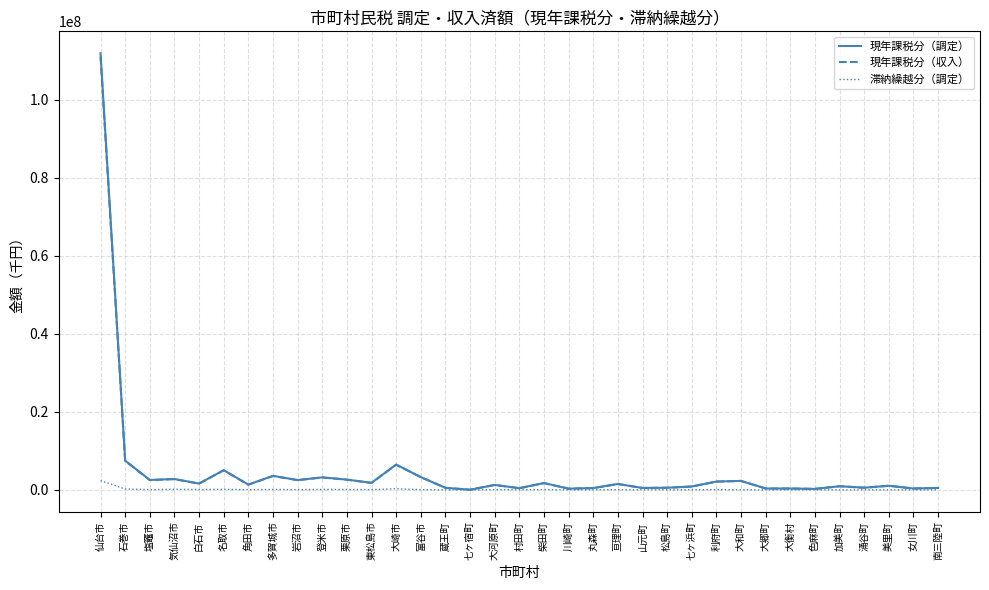

How many values in the 現年課税分（収入） series are below 1341020?

17